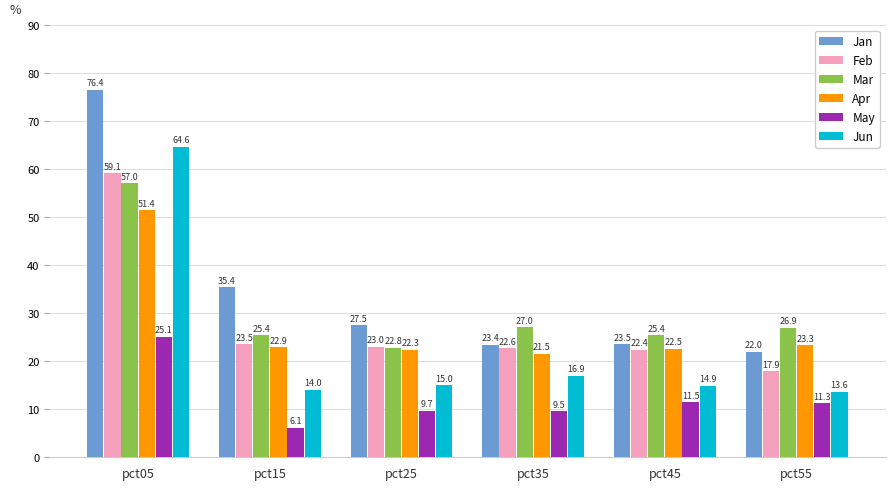

Is it true that Apr equals 22.9 at pct15?

True